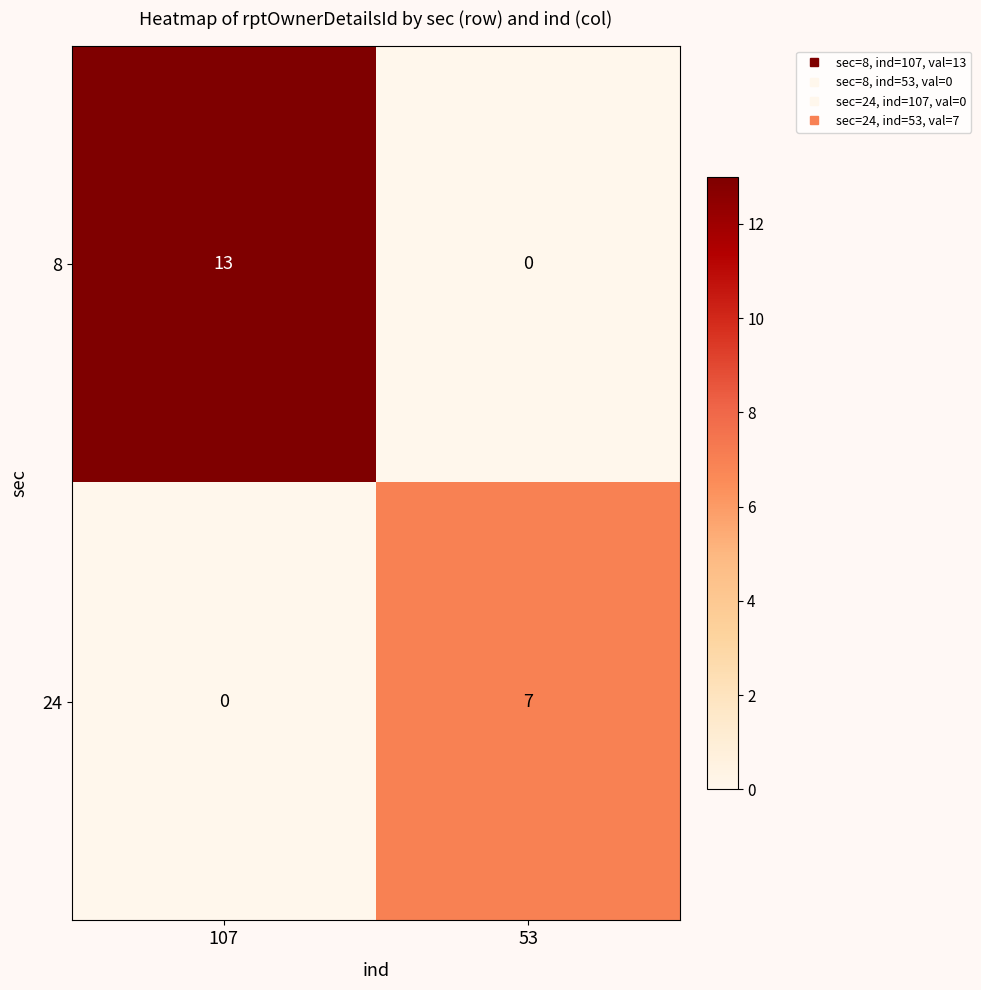

Which series changed the most between 107 and 53?

8